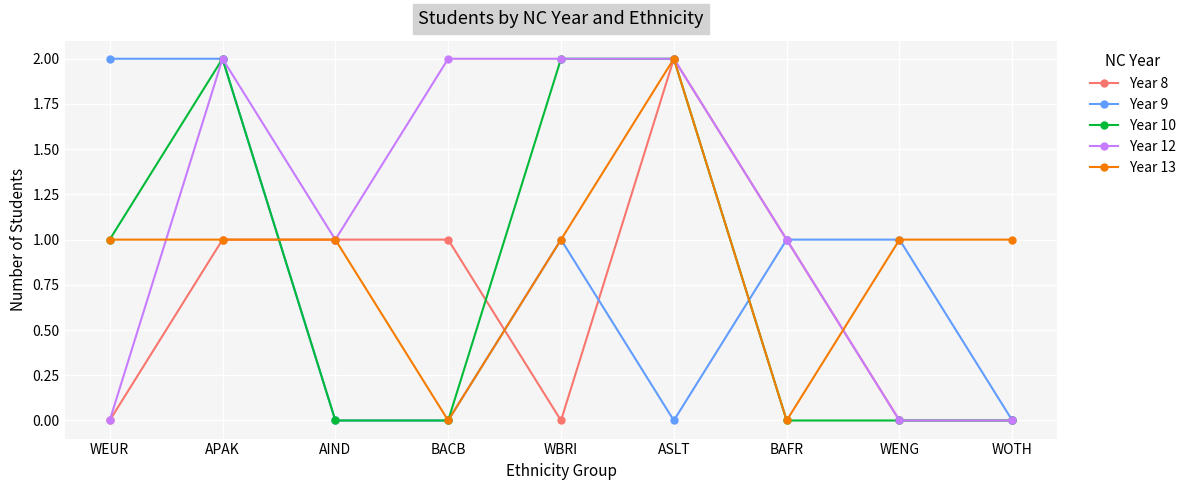

True or false: Year 10 has a value of 2 at ASLT.

True